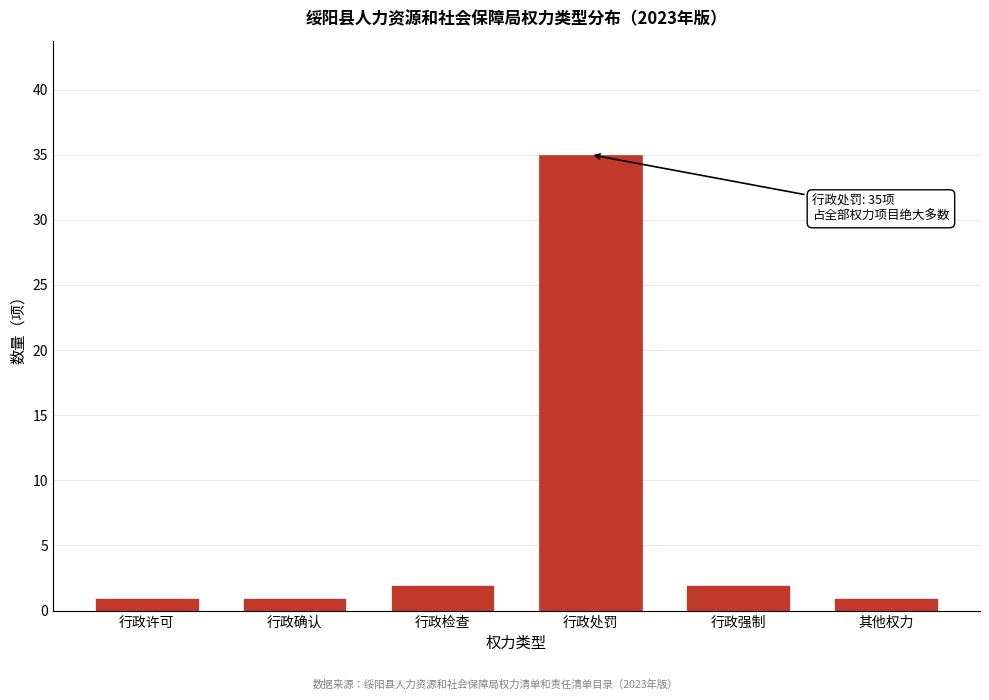

Reading left to right, what are all the values shown in this chart?

1	1	2	35	2	1